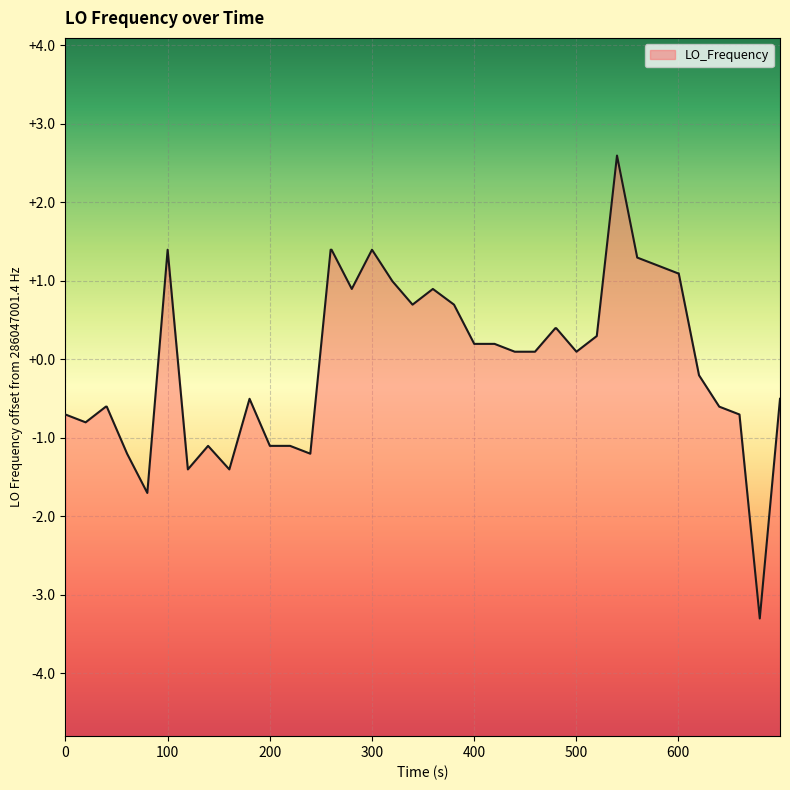

How many points are higher than both their immediate neighbors (excluding endpoints)?

6